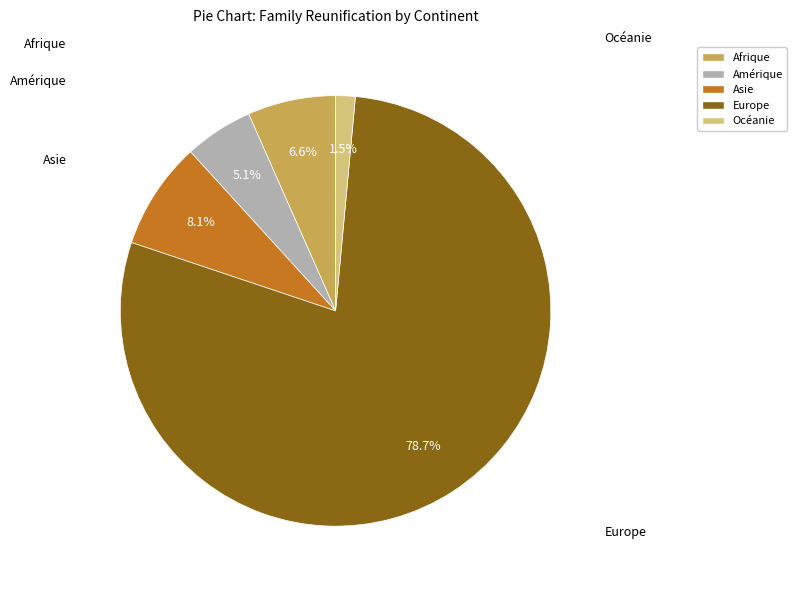

Which category has the smallest portion of the pie?

Océanie